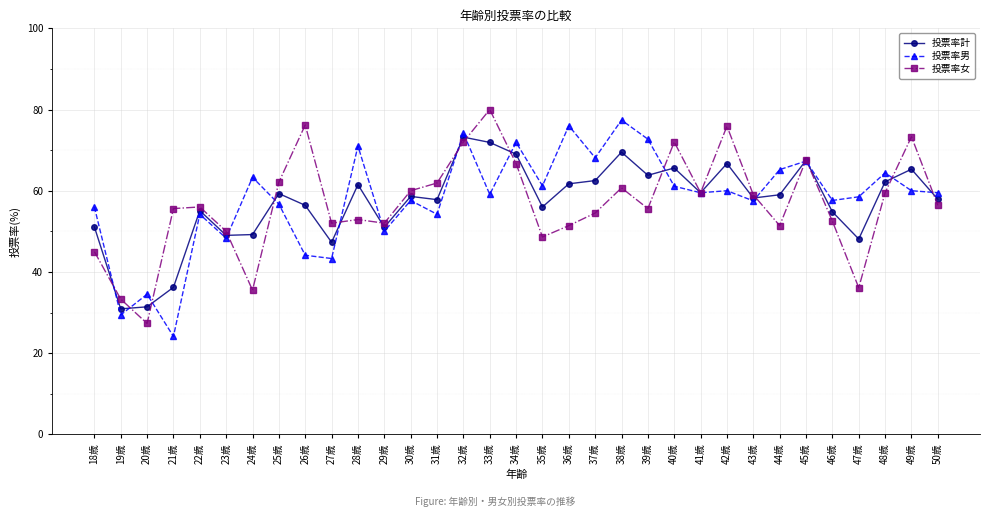

At which category does the chart reach its peak across all series?

33歳